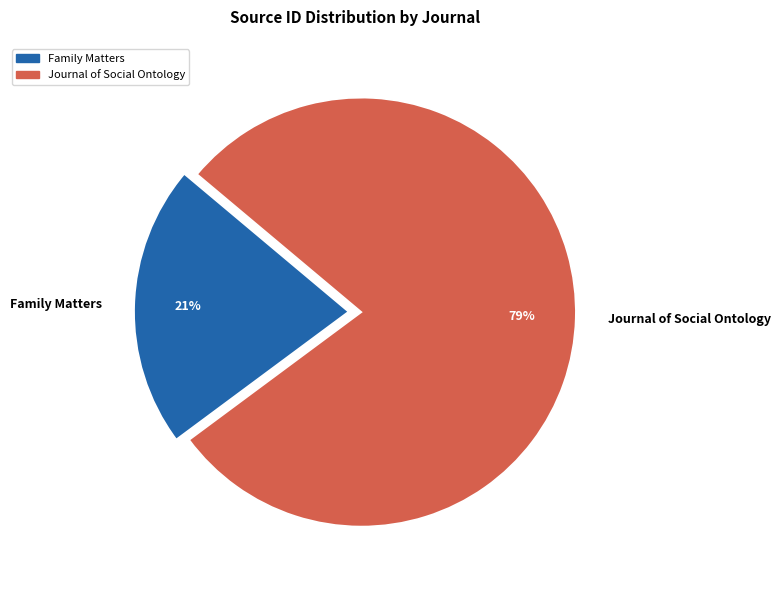

Is the sum of Journal of Social Ontology and Family Matters greater than half?

Yes